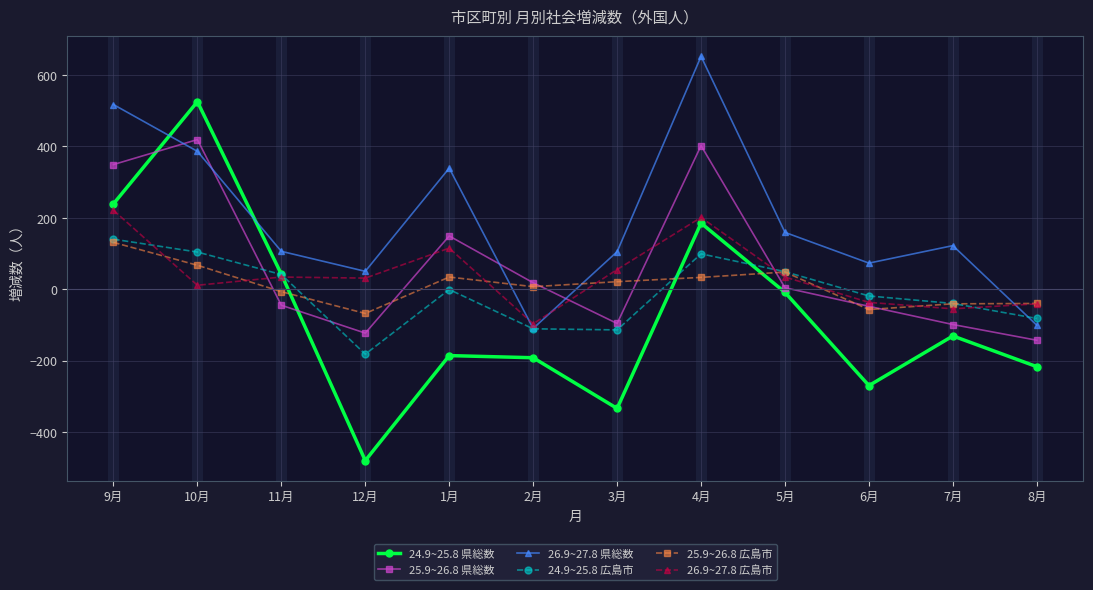

How many data points in 24.9~25.8 県総数 are less than -131?

6